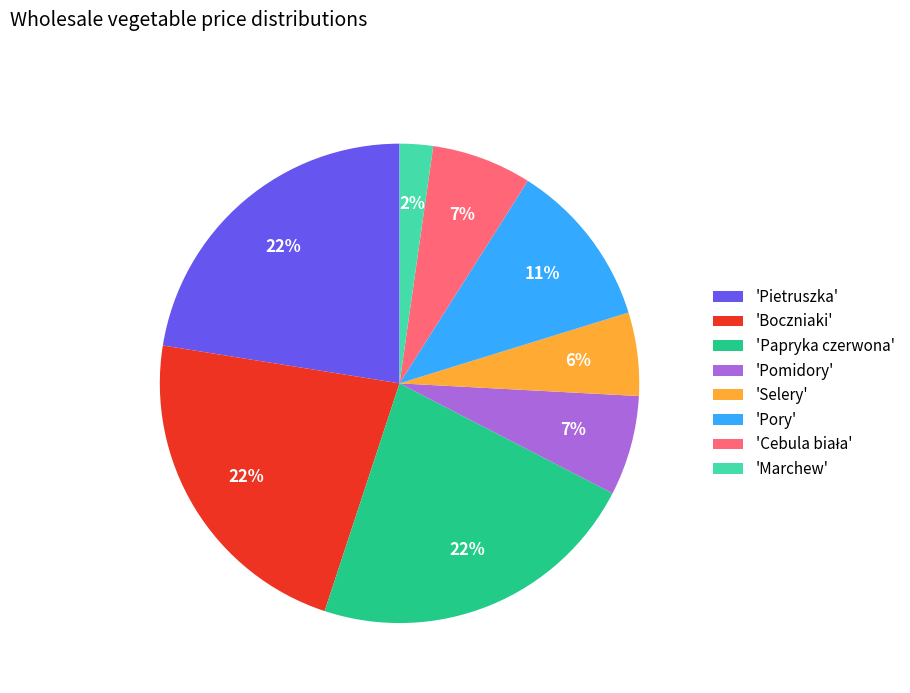

What percentage is the 'Pory' slice, to the nearest percent?

11%